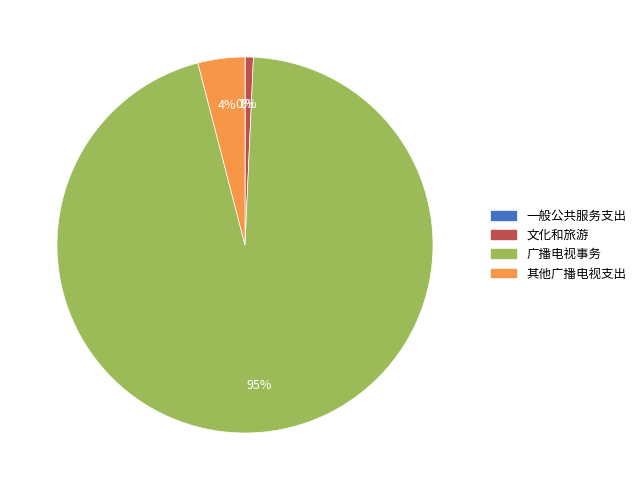

To the nearest percent, what is the difference between the largest and smallest slice percentages?

95%